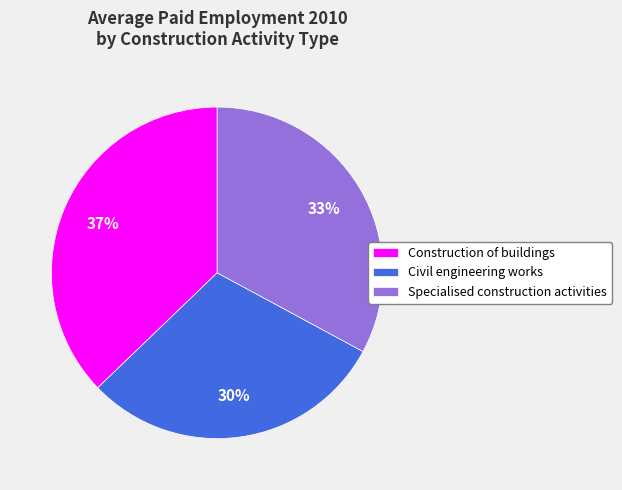

Do Specialised construction activities and Civil engineering works together represent more than half of the pie?

Yes